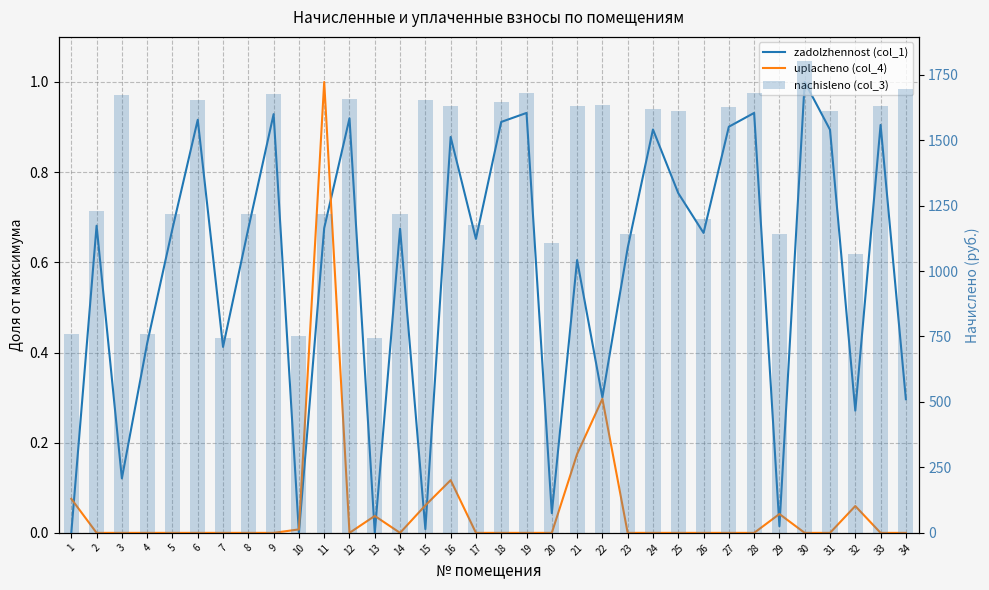

What is the value of the nachisleno (col_3) bar at the 19th from the left?

1680.0